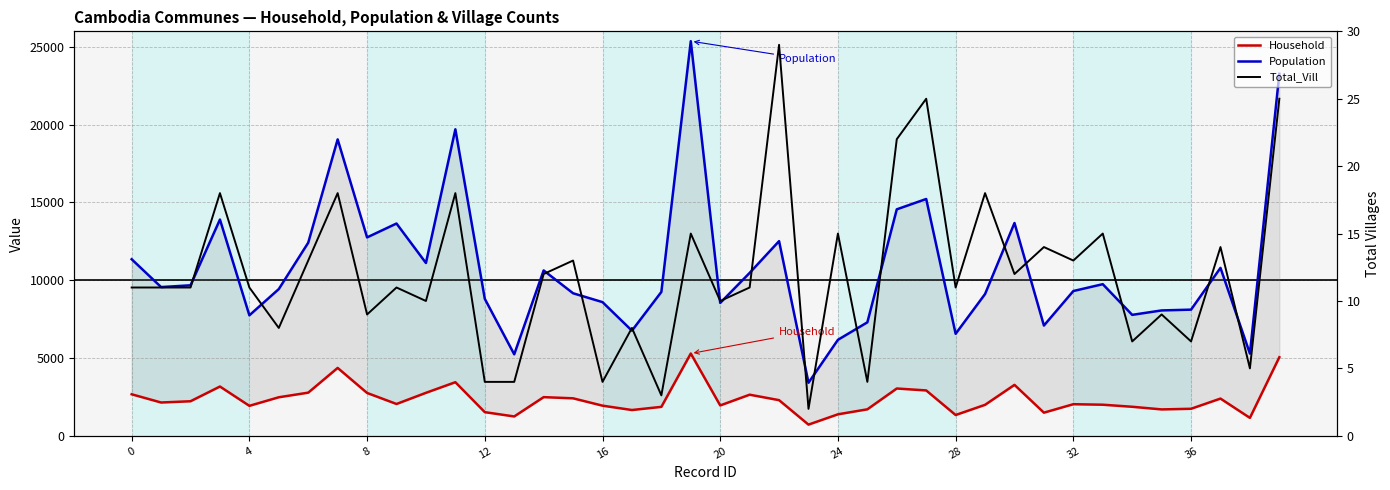

What are all the series names shown in the legend?

Household, Population, Total_Vill